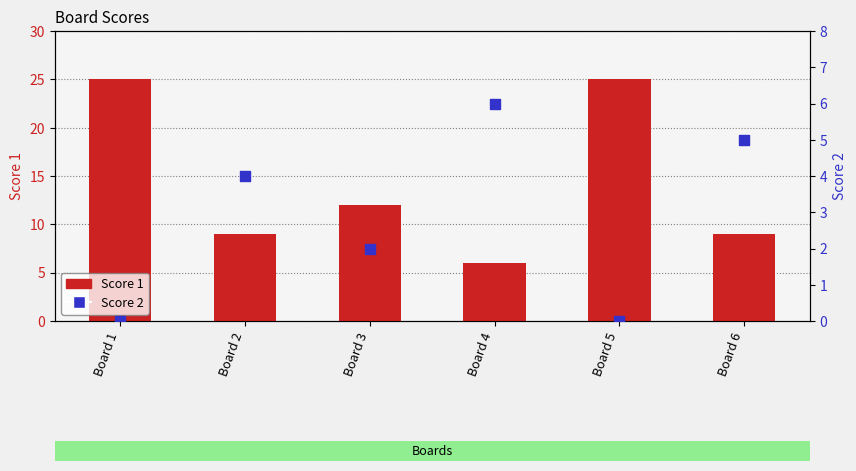

Which series has the largest total across all categories?

Score 1